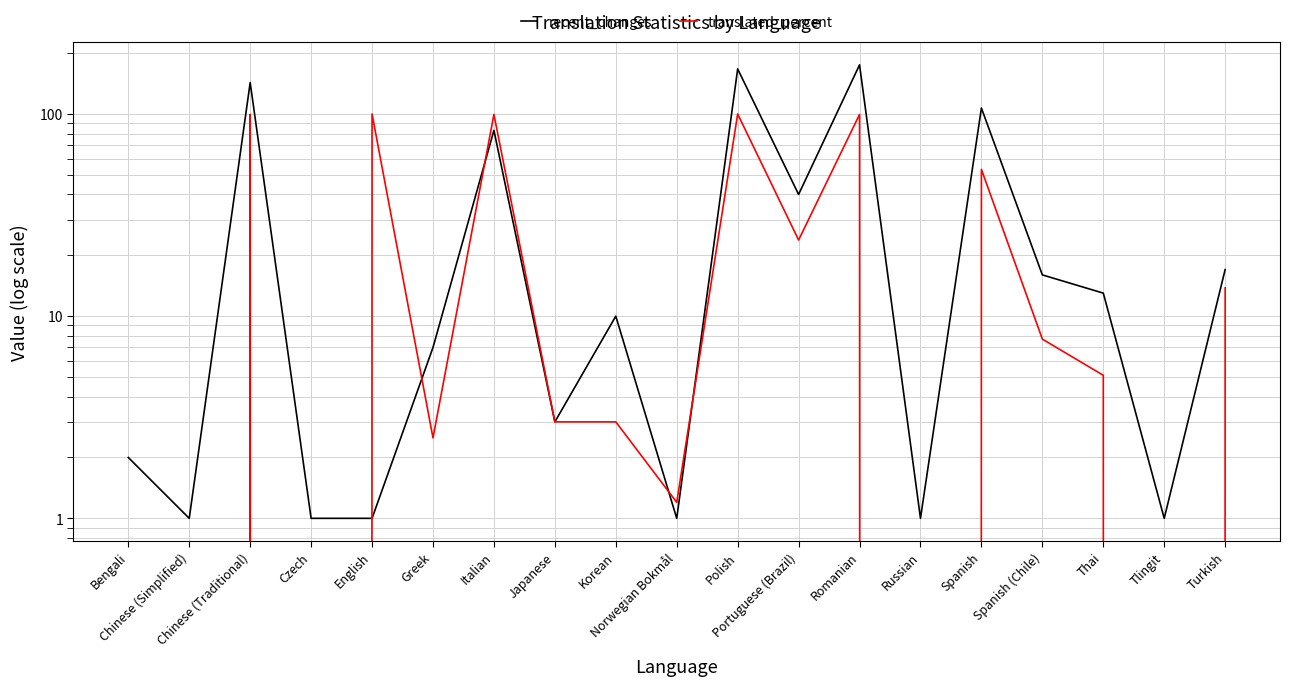

How many lines are shown in the chart?

2